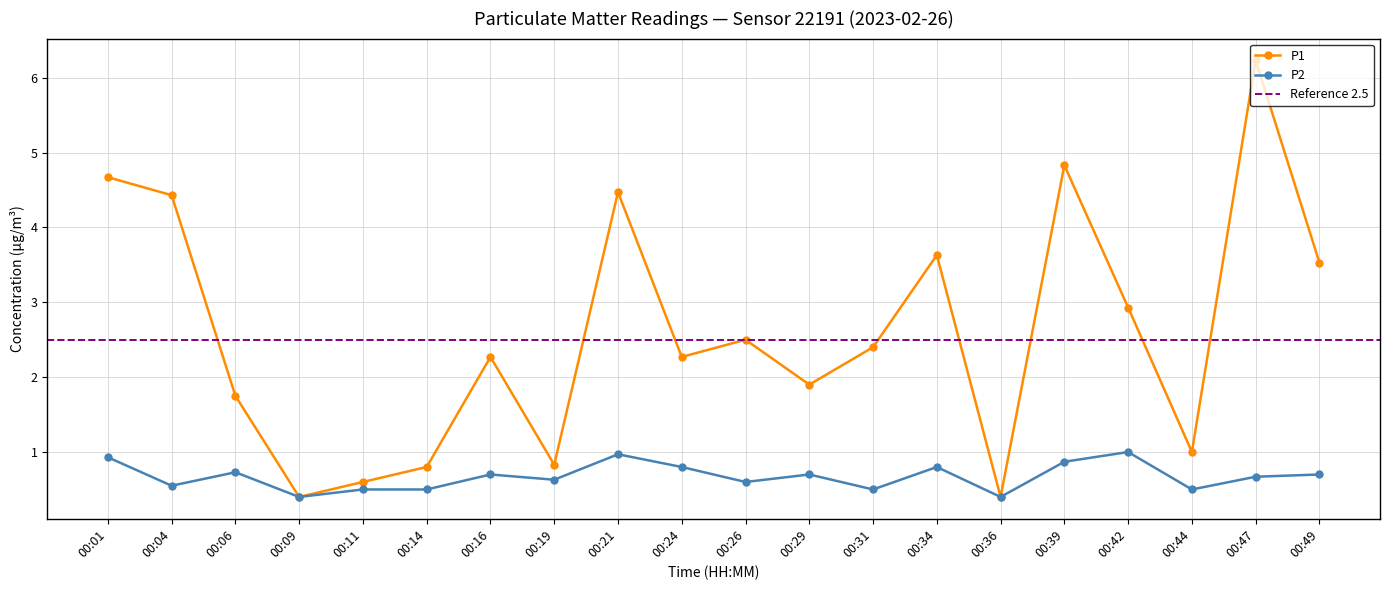

At which category does P2 reach its first local peak?

00:06